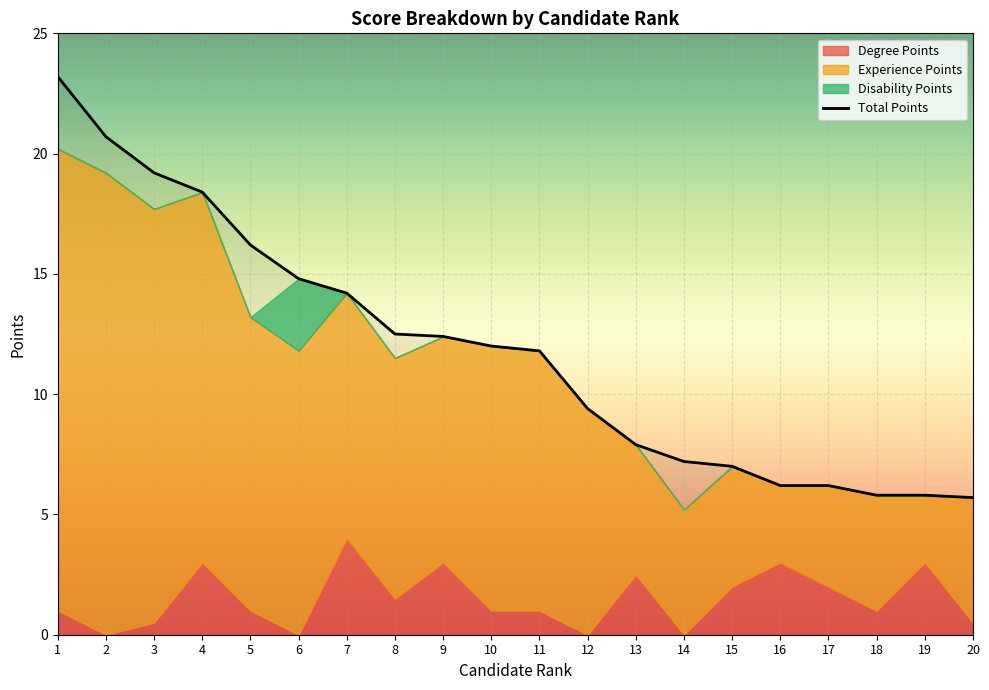

True or false: Rank has more than 1 interior local peaks.

False